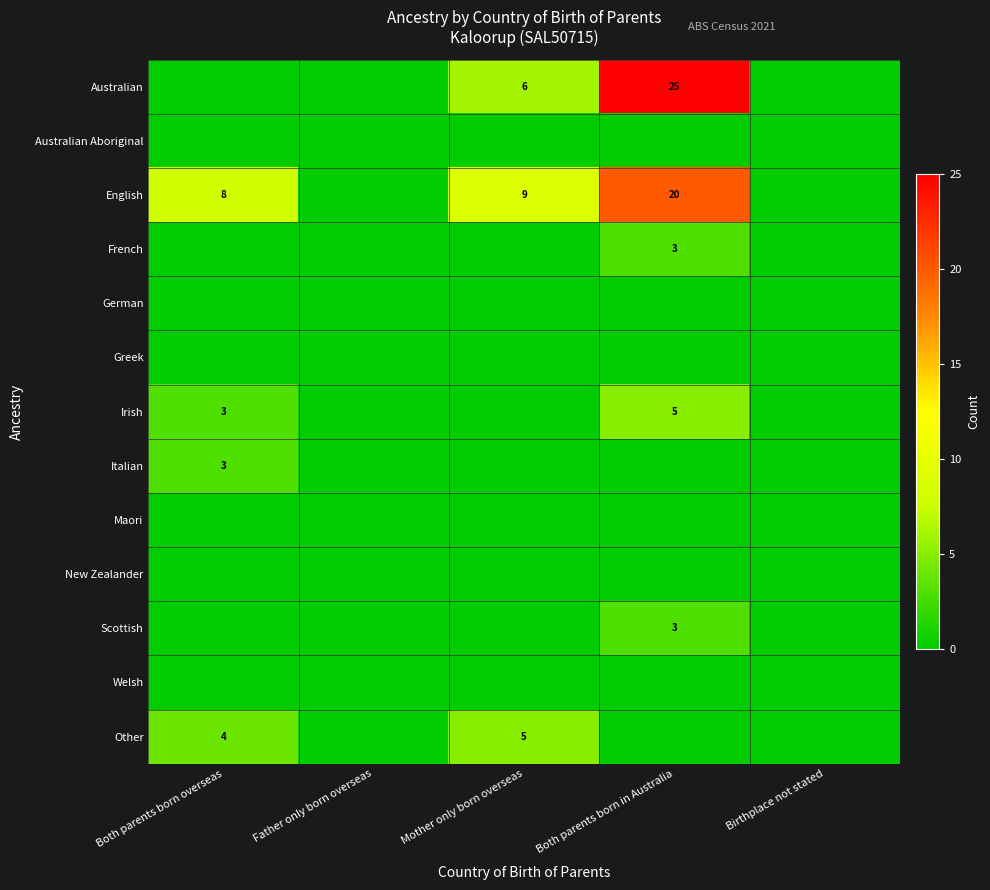

Which category has the highest value across all series?

Both parents born in Australia